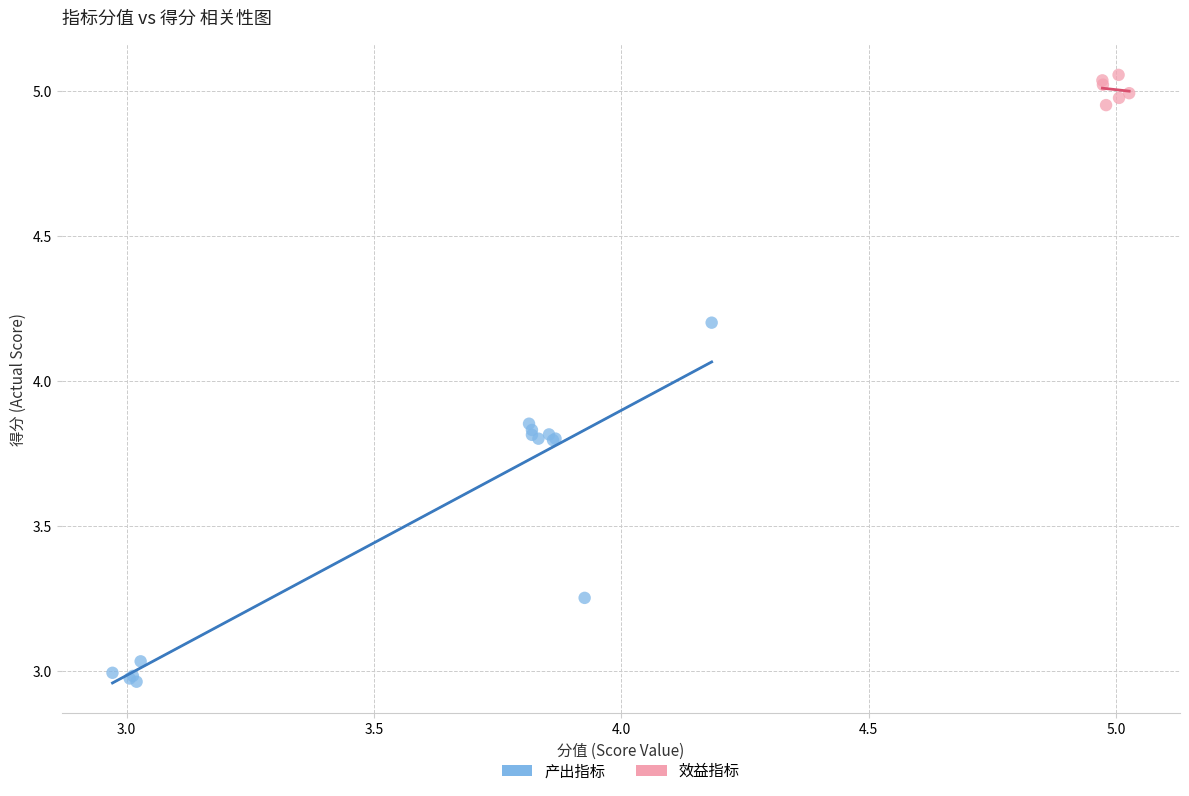

Which series contains the lowest Y value?

产出指标